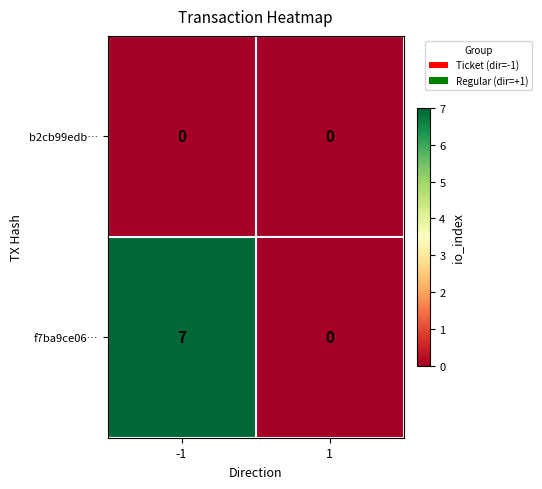

How many data points does each series have?

2